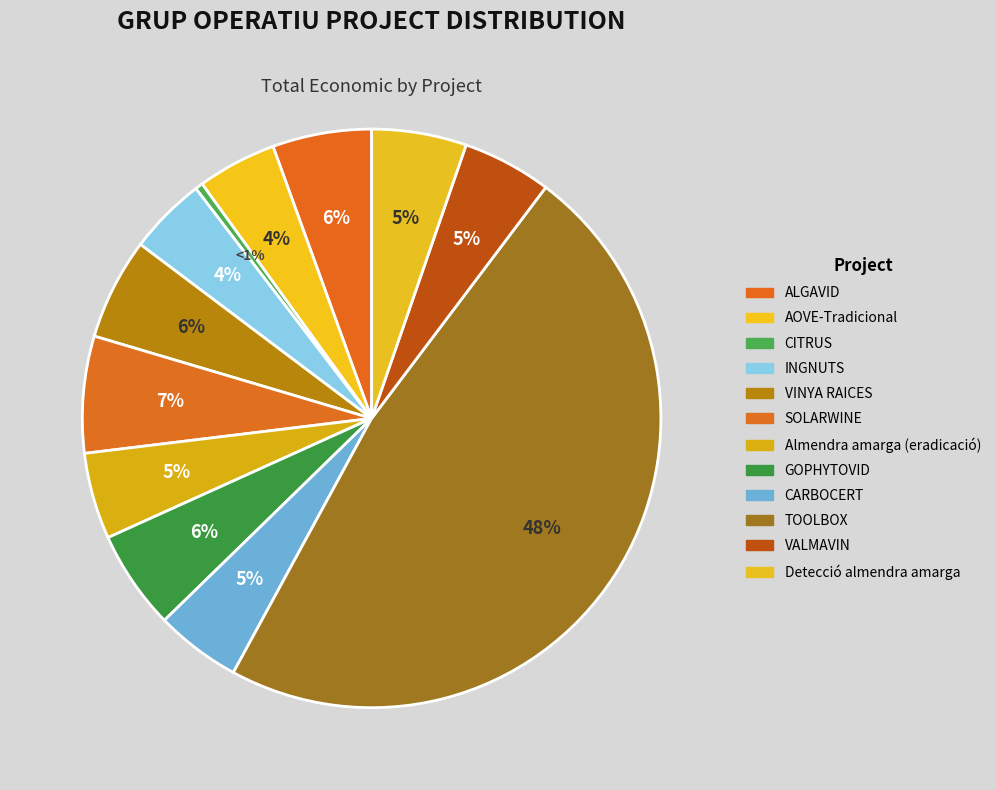

Is the sum of AOVE-Tradicional and Almendra amarga (eradicació) greater than half?

No